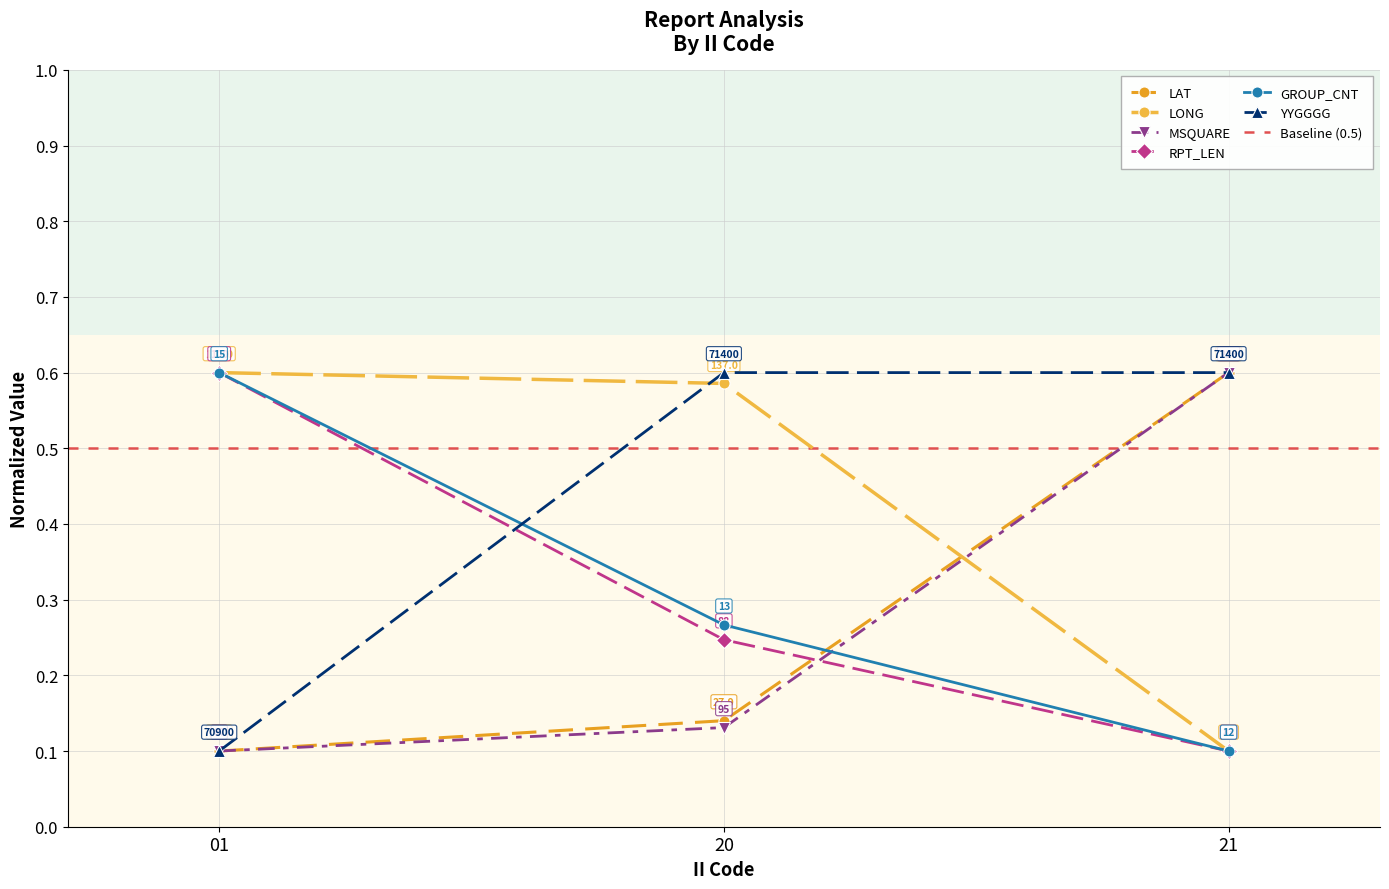

What are all the series names shown in the legend?

LAT, LONG, MSQUARE, RPT_LEN, GROUP_CNT, YYGGGG